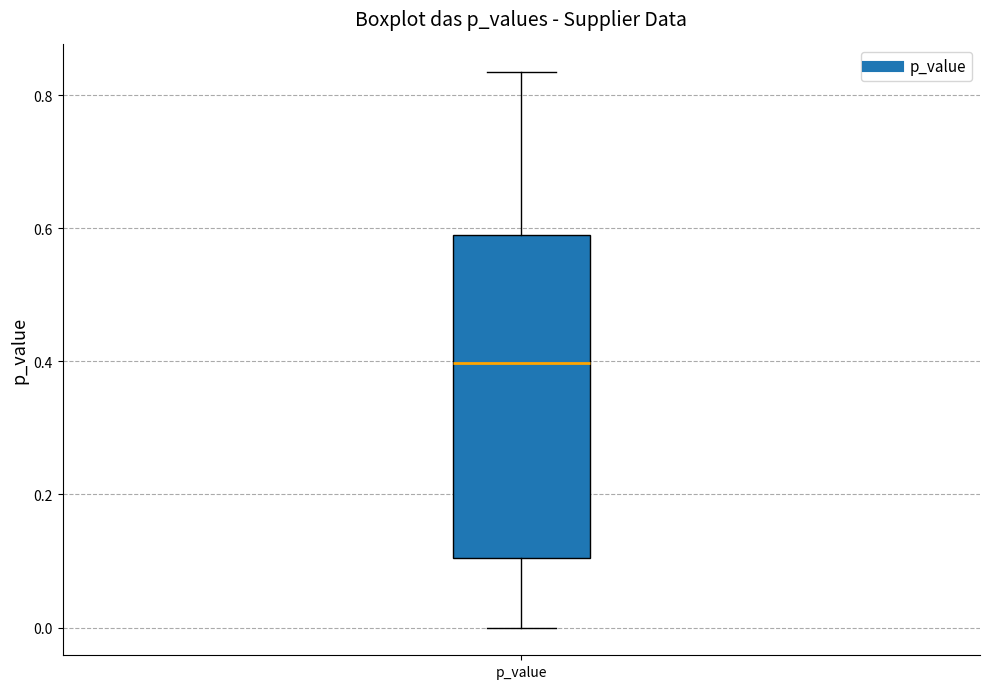

Read this box plot against the y-axis: the position of the median line, the range covered by the box, and the ends of both whiskers. The values are not printed on the chart, so give them approximately, as read against the axis.

median 0.40, box 0.10 to 0.58, whiskers 0.00 to 0.84